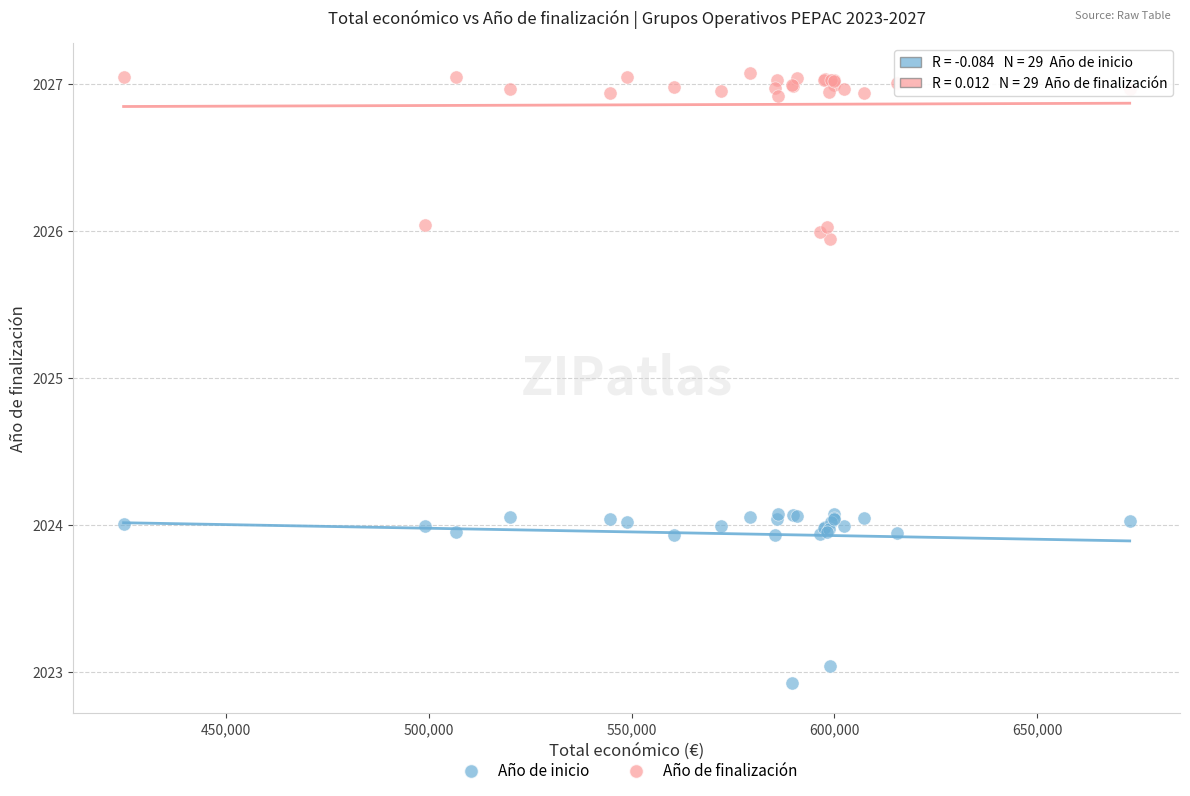

Which series reaches the minimum Y coordinate?

Año de inicio